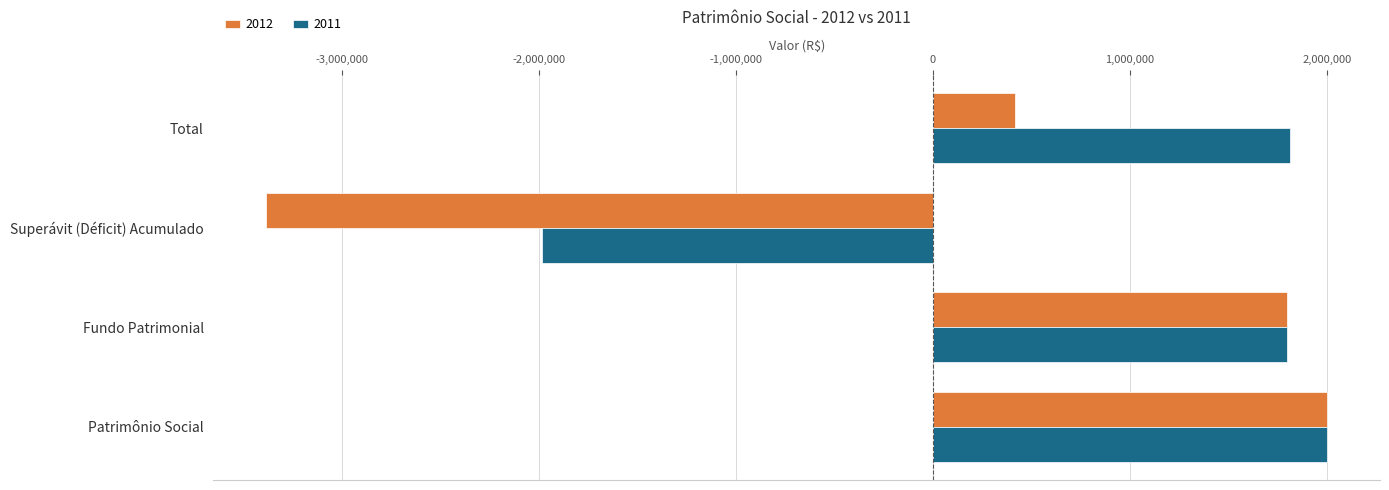

List the series in order of their overall mean, highest first.

2011, 2012